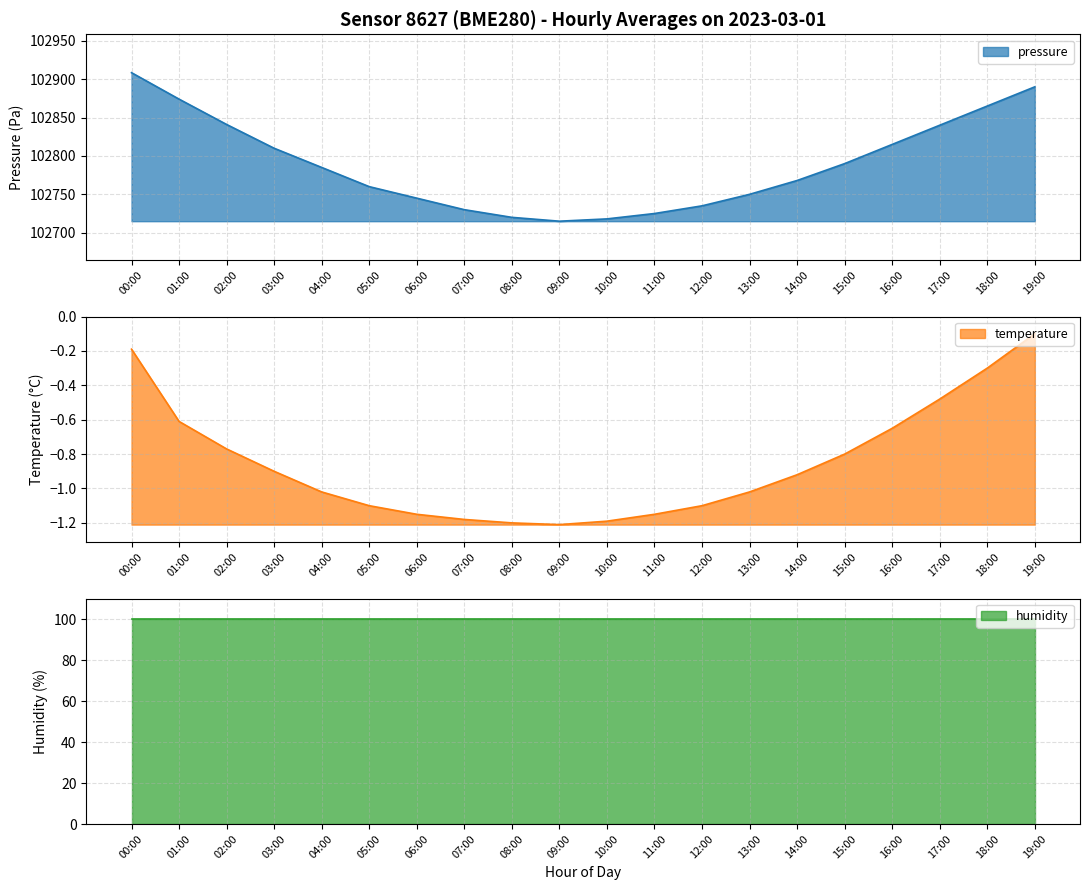

The value of pressure at 02:00 is 140452.1. True or false?

False